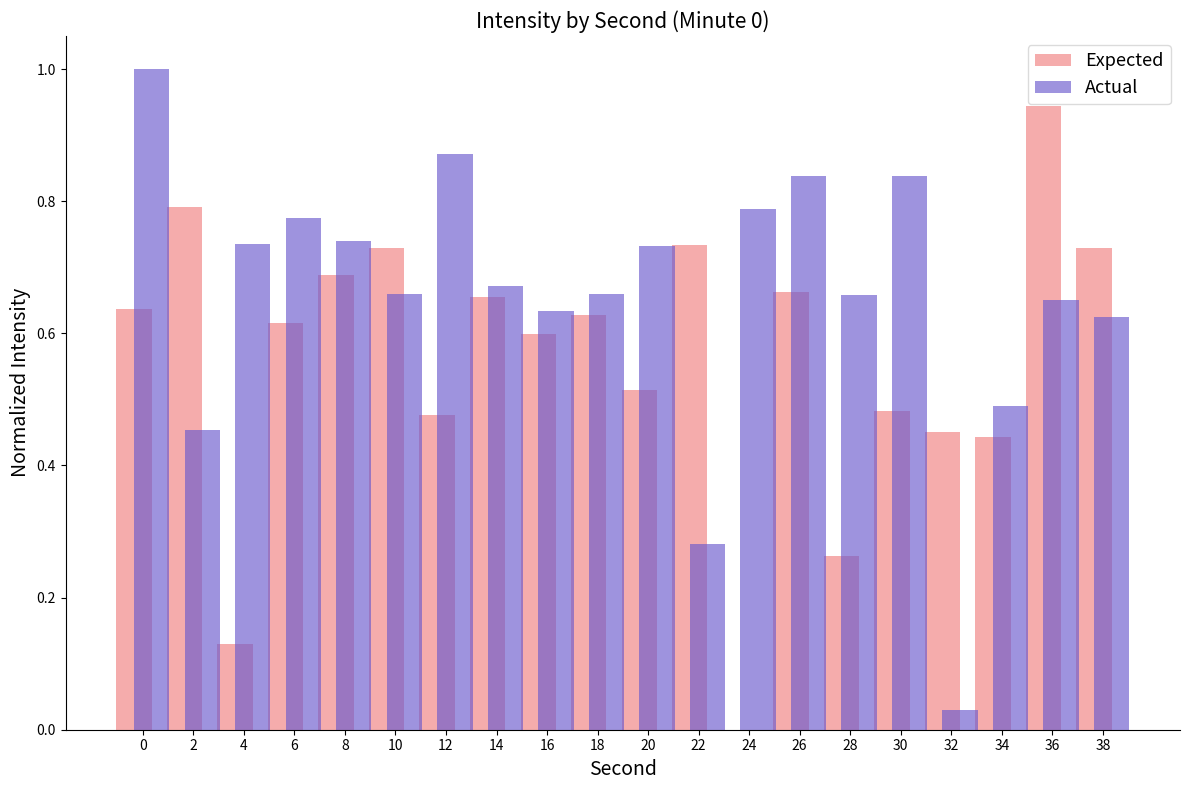

True or false: Actual has a value of 0.8 at 30.

True